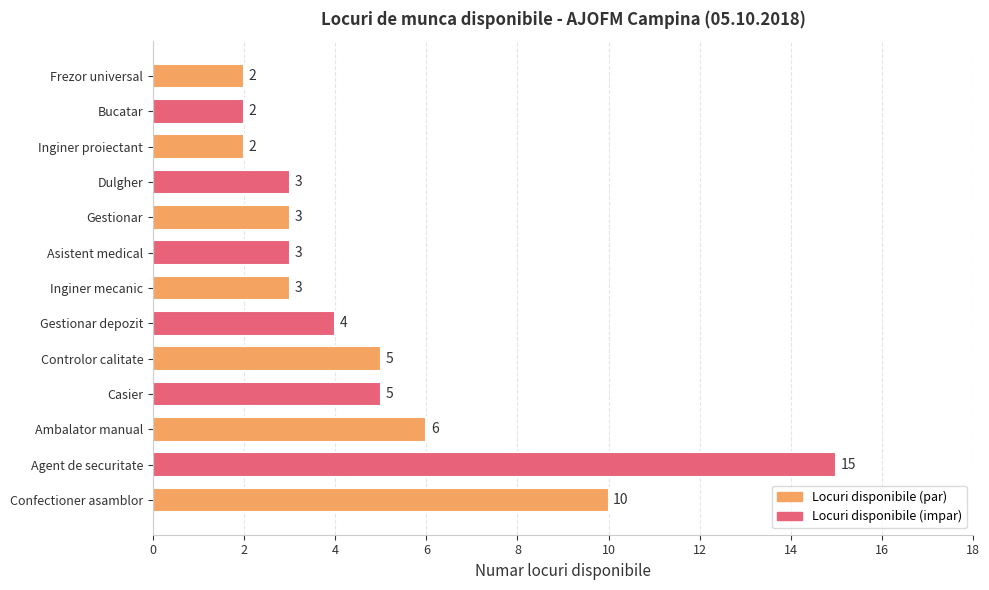

How many data points does each series have?

13